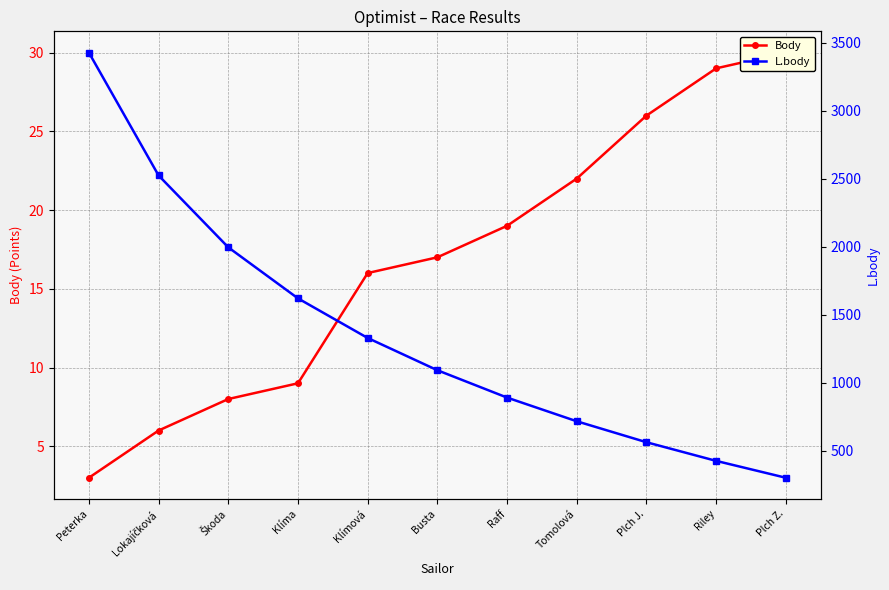

Rank the series by their average value, from highest to lowest.

L.body, Body